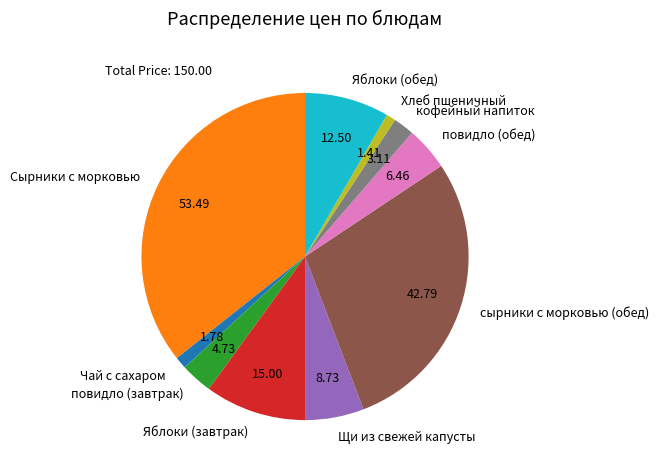

Between Чай с сахаром and кофейный напиток, which is larger?

кофейный напиток